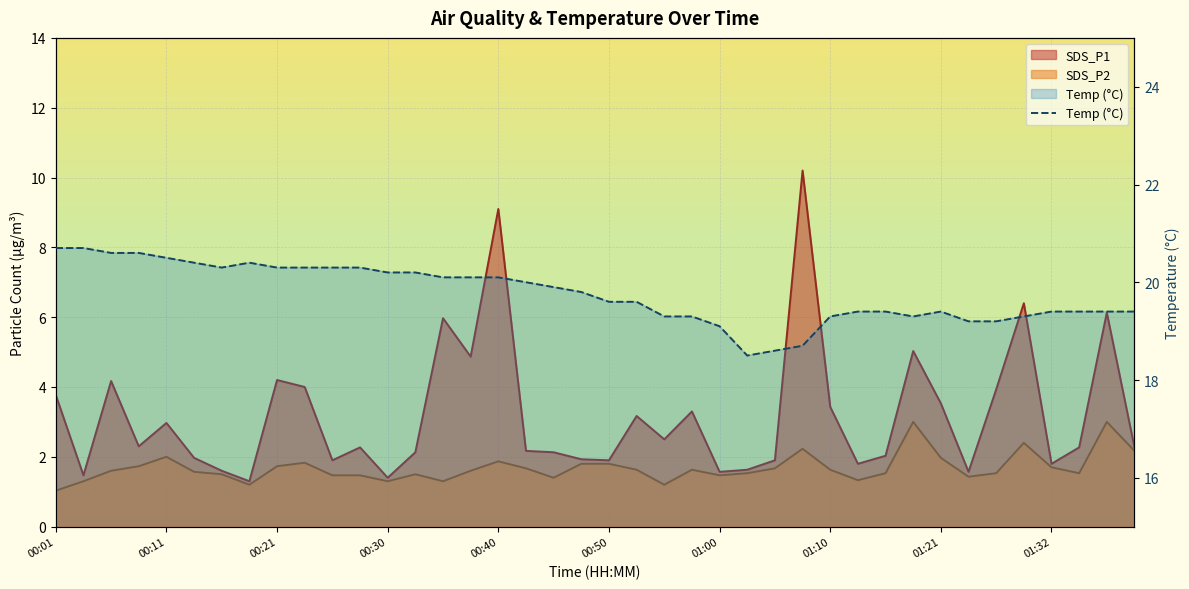

How many data points in SDS_P1 are above 2?

26